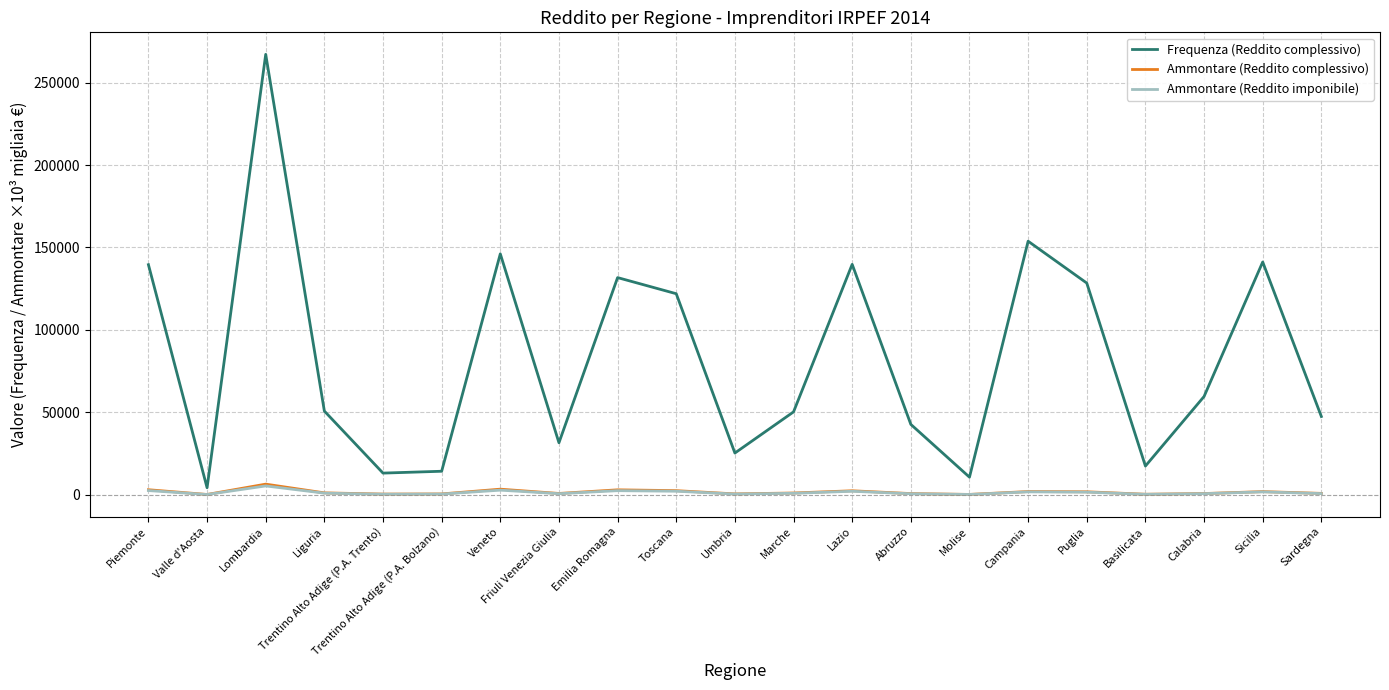

True or false: Frequenza (Reddito complessivo) has more than 1 points higher than both neighbors.

True